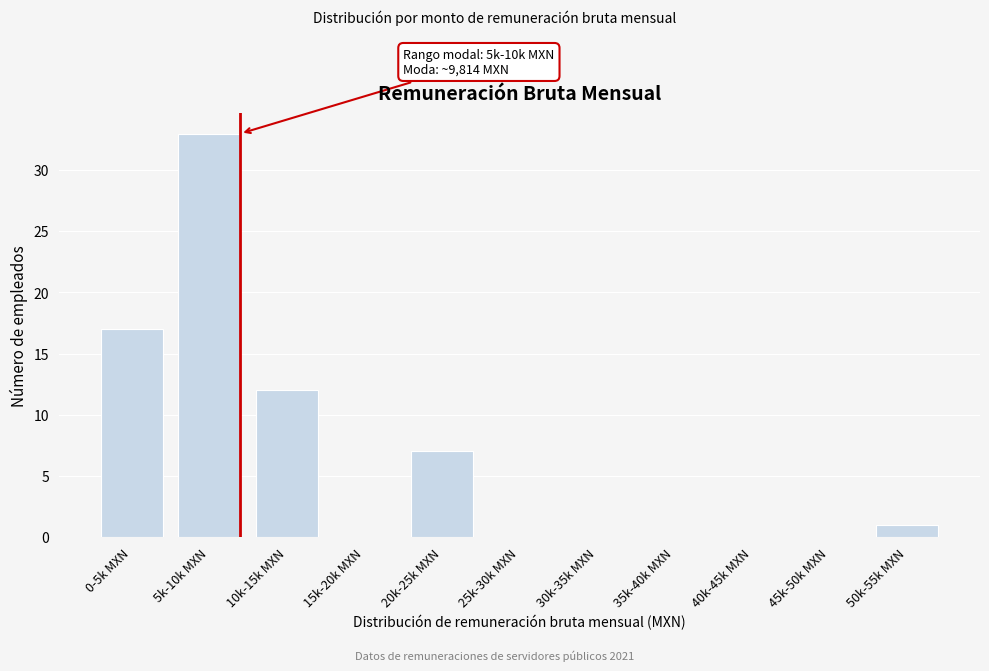

Reading left to right, what are all the values shown in this chart?

0-5k MXN=17	5k-10k MXN=33	10k-15k MXN=12	15k-20k MXN=0	20k-25k MXN=7	25k-30k MXN=0	30k-35k MXN=0	35k-40k MXN=0	40k-45k MXN=0	45k-50k MXN=0	50k-55k MXN=1